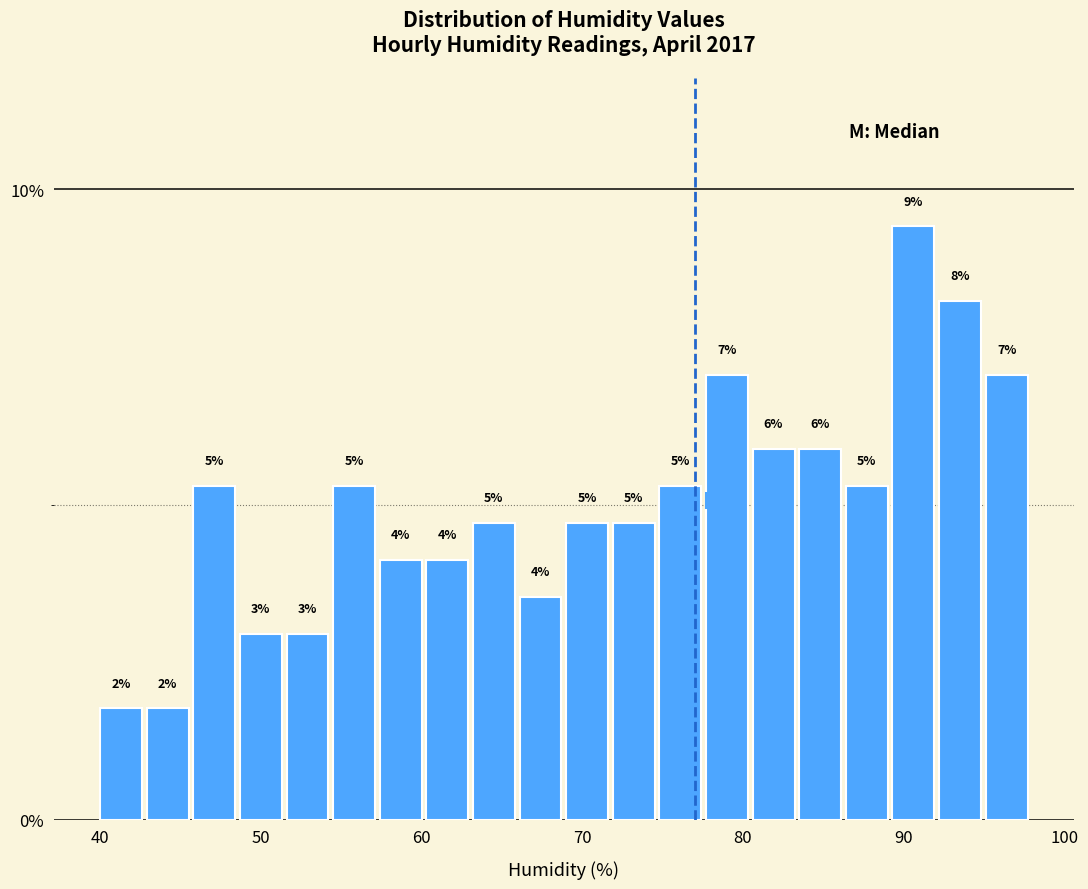

Read against the x-axis, roughly where is the centre of the tallest bar?

91